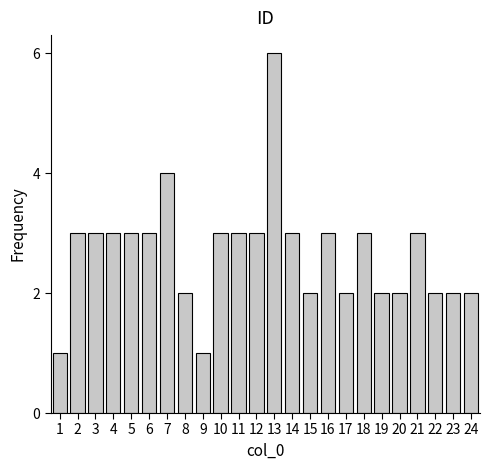

Reading right to left, what are all the values shown in this chart?

24=2	23=2	22=2	21=3	20=2	19=2	18=3	17=2	16=3	15=2	14=3	13=6	12=3	11=3	10=3	9=1	8=2	7=4	6=3	5=3	4=3	3=3	2=3	1=1